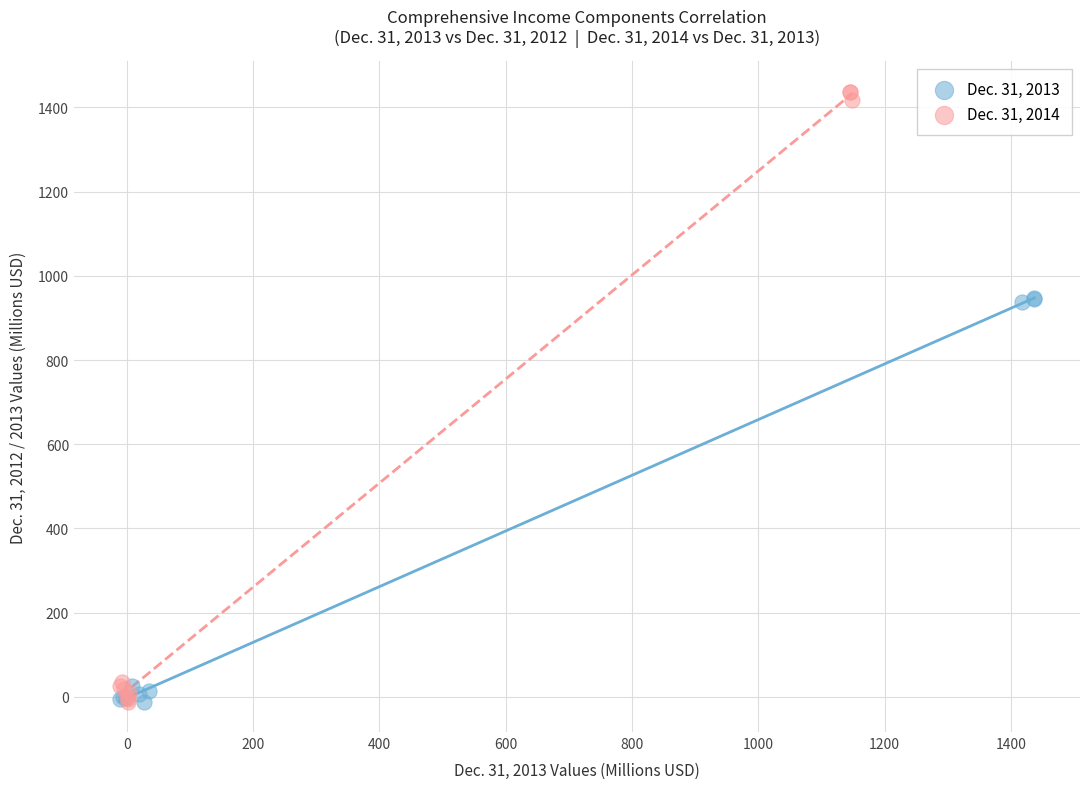

Which series reaches the maximum Y coordinate?

Dec. 31, 2014